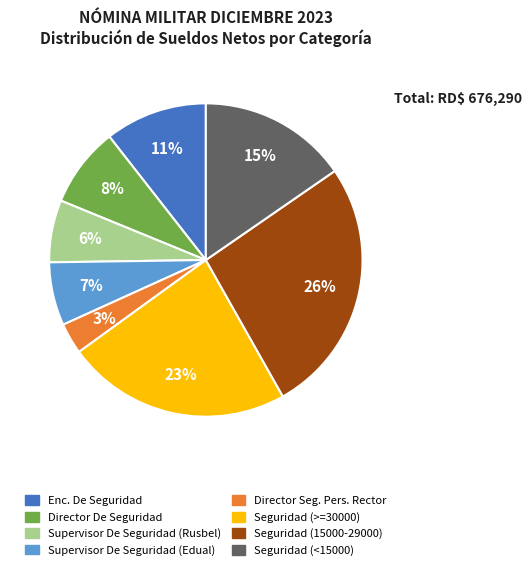

Which has a higher value, Seguridad (<15000) or Director Seg. Pers. Rector?

Seguridad (<15000)